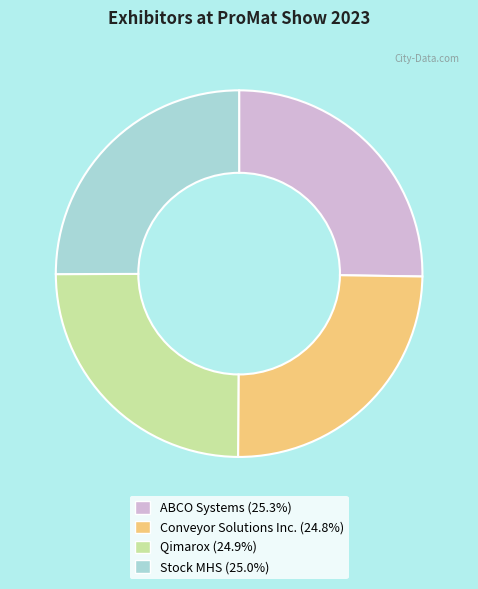

Does Stock MHS represent more than half of the total?

No